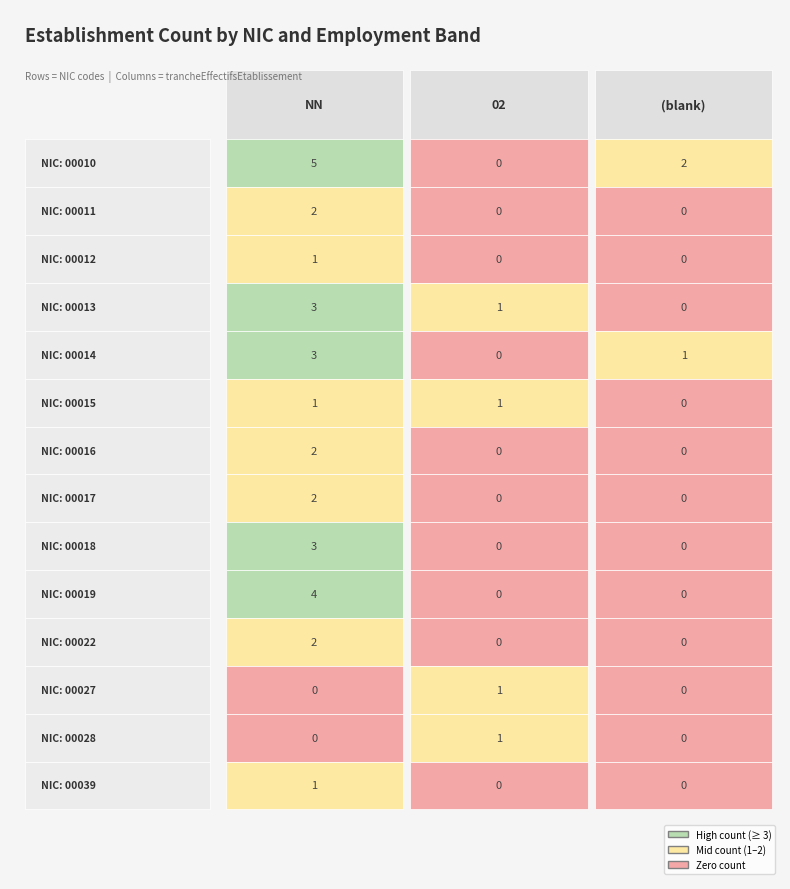

Rank the series at 02 from highest to lowest value.

00013, 00015, 00027, 00028, 00010, 00011, 00012, 00014, 00016, 00017, 00018, 00019, 00022, 00039